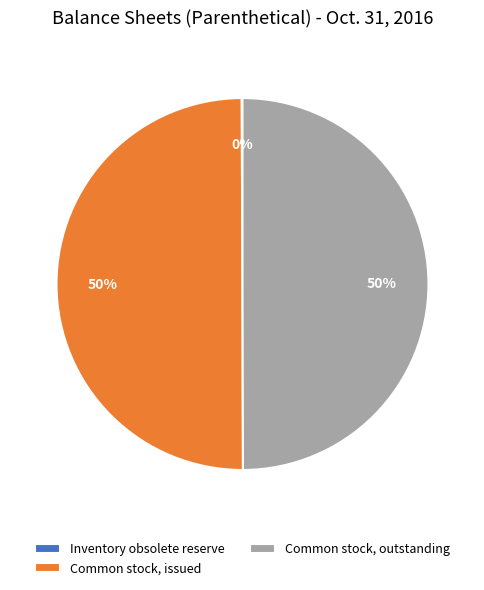

What is the ratio of the value at Common stock, issued to the value at Common stock, outstanding?

1.0